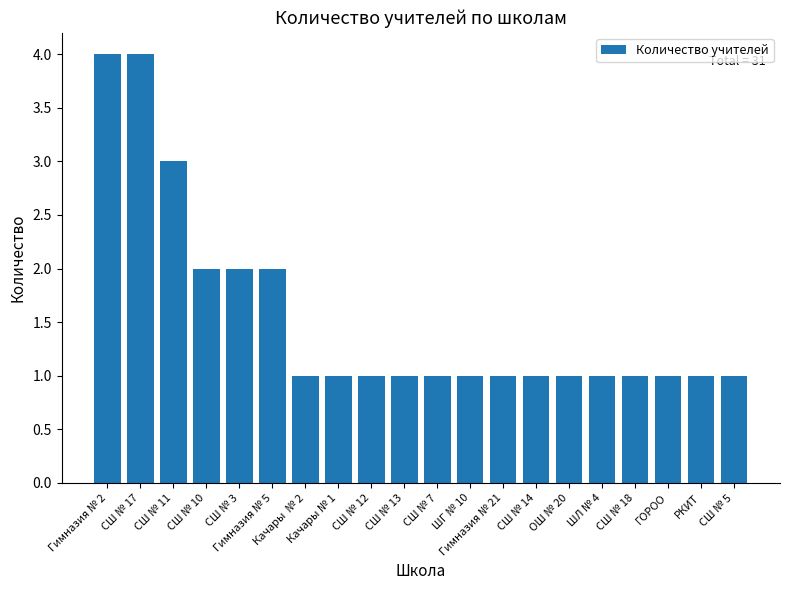

What is the difference between the second highest and second lowest values?

3